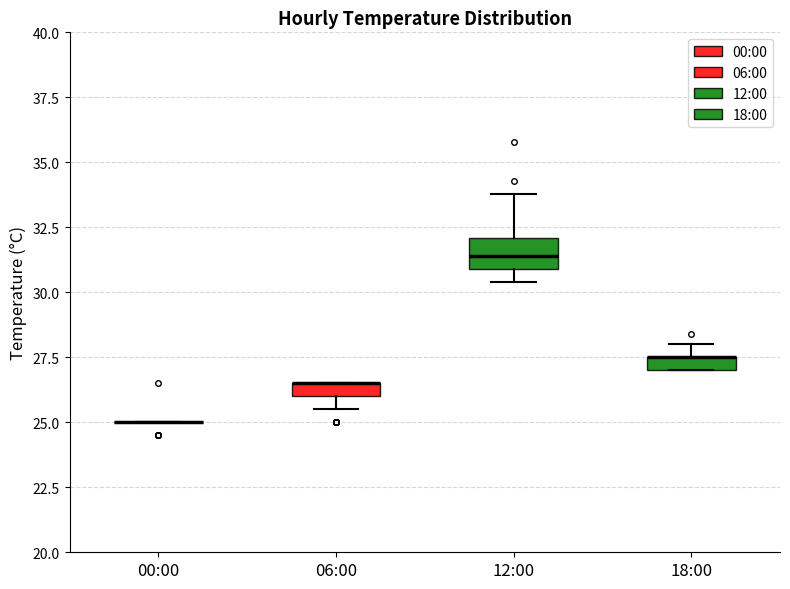

Comparing the boxes themselves (not the whiskers), which one is the tallest?

12:00